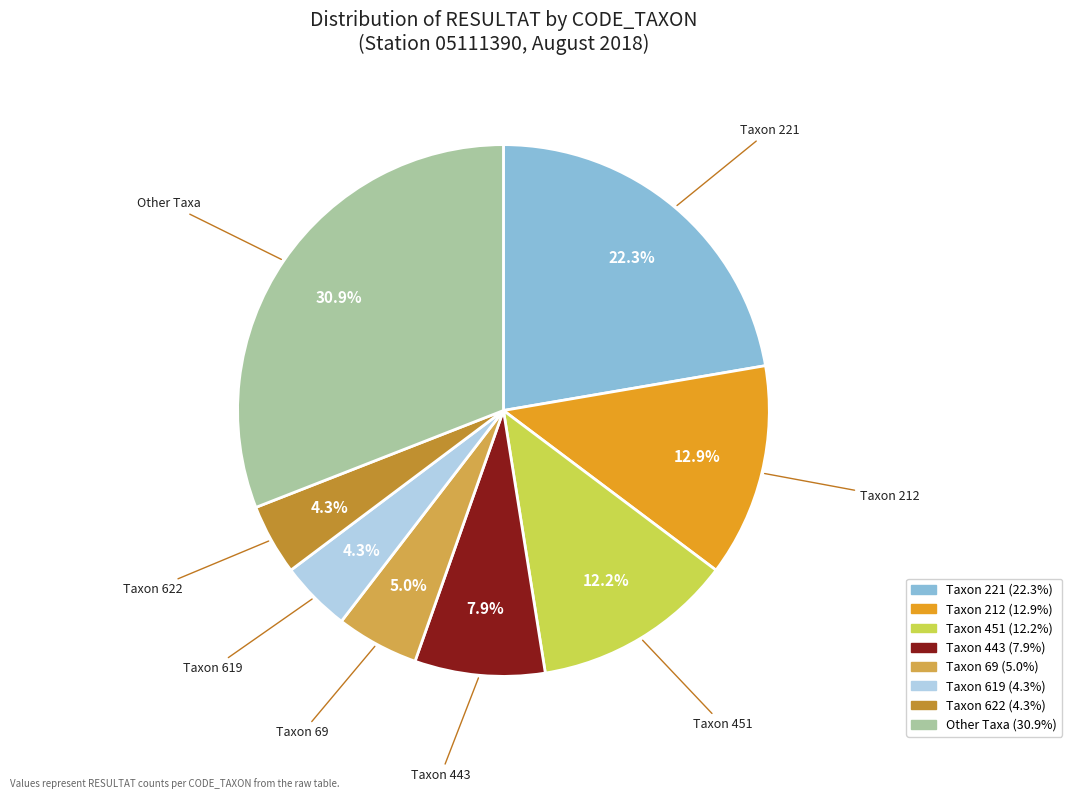

Does any single category account for the majority?

No